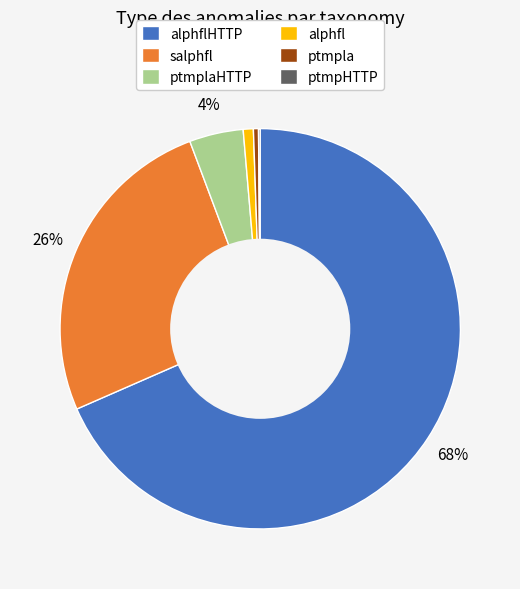

Which slice is the largest?

alphflHTTP